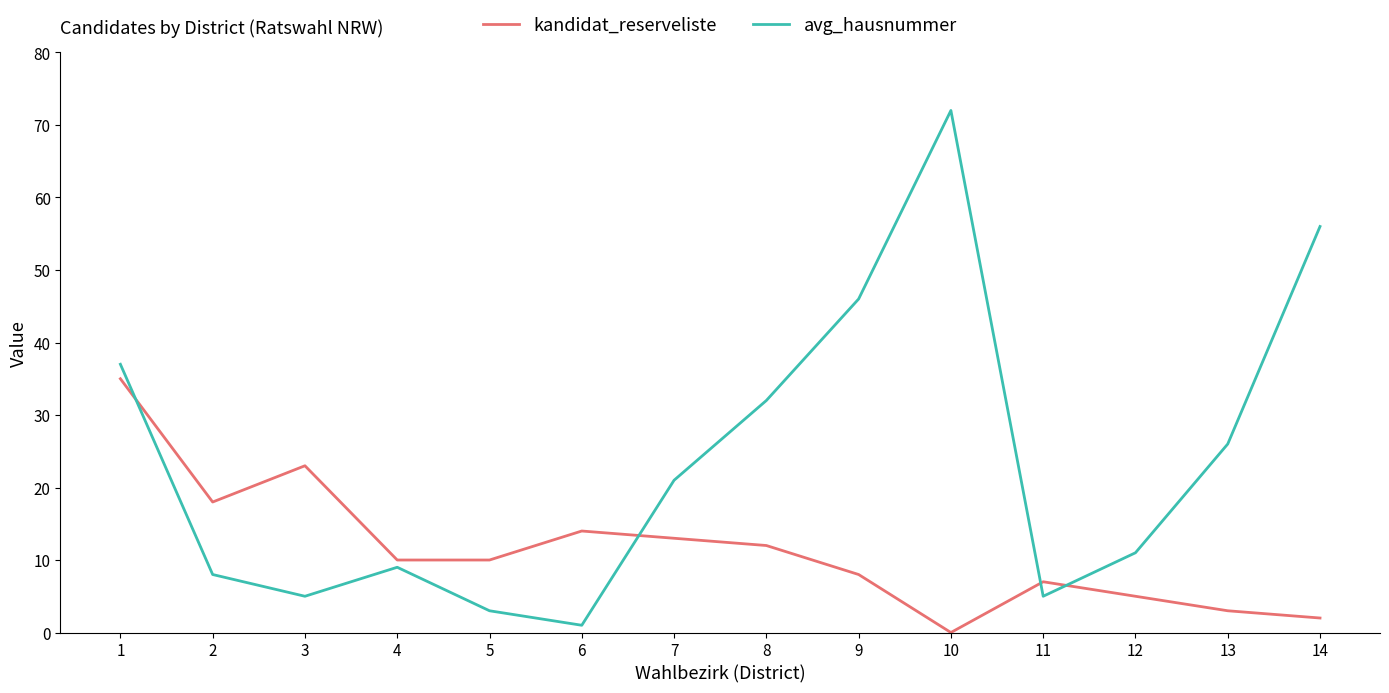

At 8, list the series in order from largest to smallest.

avg_hausnummer, kandidat_reserveliste